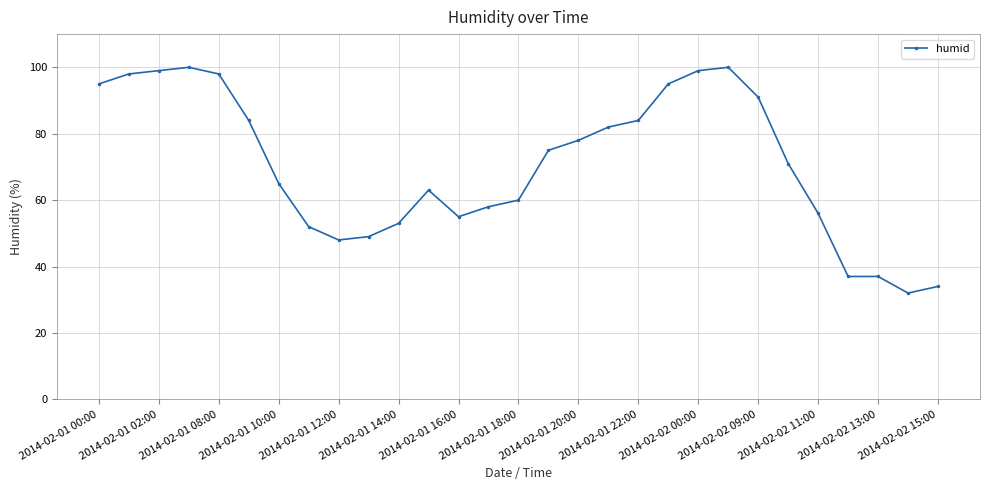

What is the minimum value shown in the chart?

32